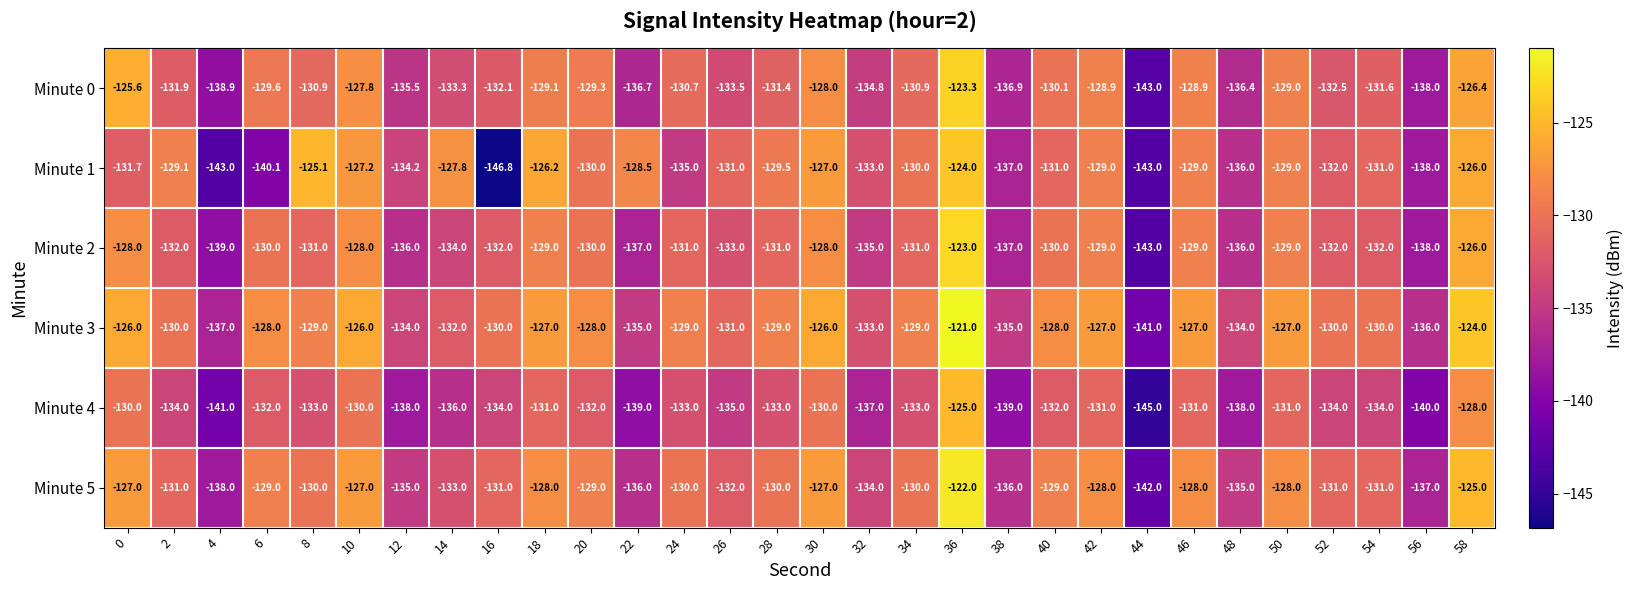

What is the smallest value displayed?

-146.8